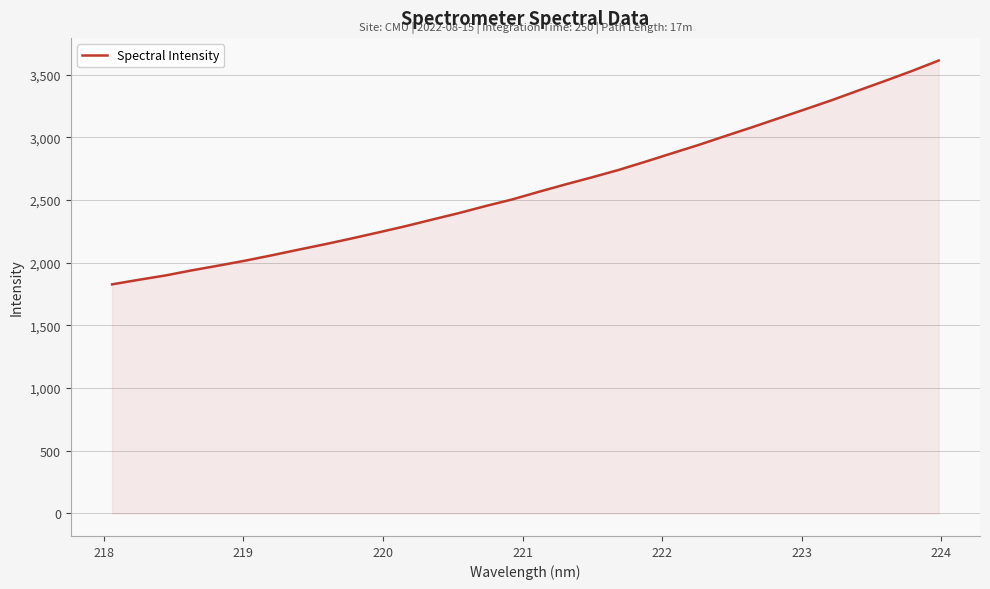

What is the greatest value displayed?

3612.0